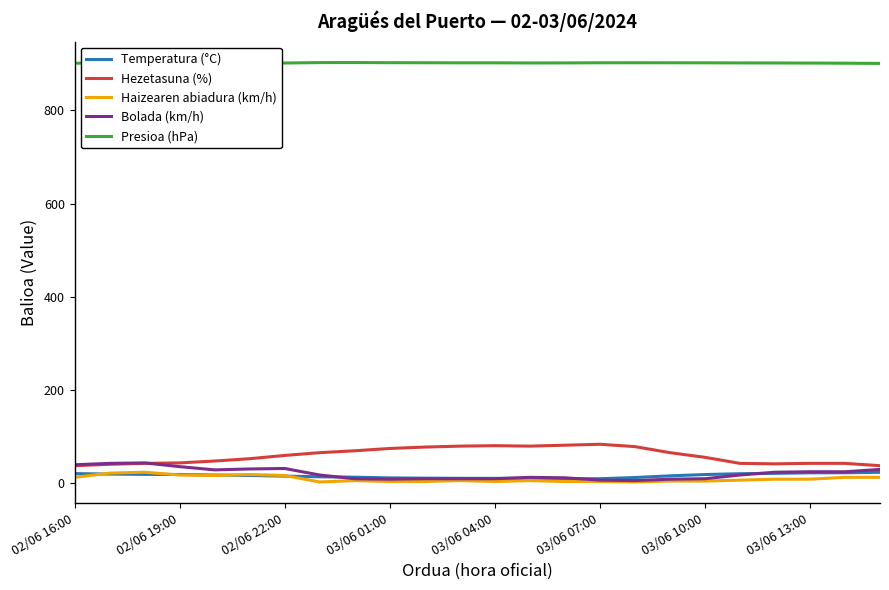

What are all the series names shown in the legend?

Temperatura (°C), Hezetasuna (%), Haizearen abiadura (km/h), Bolada (km/h), Presioa (hPa)